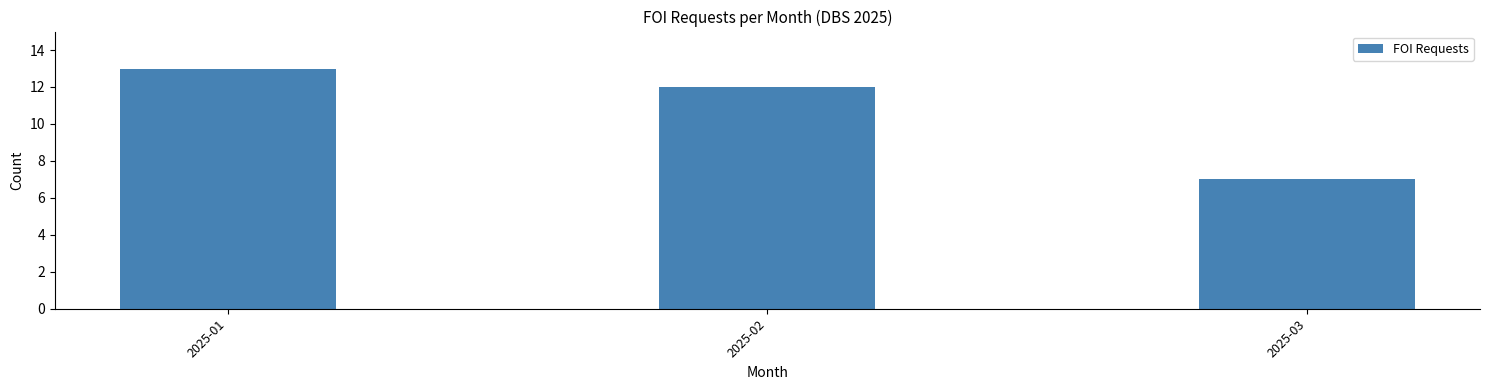

Reading left to right, list all the values displayed in this chart.

2025-01=13	2025-02=12	2025-03=7